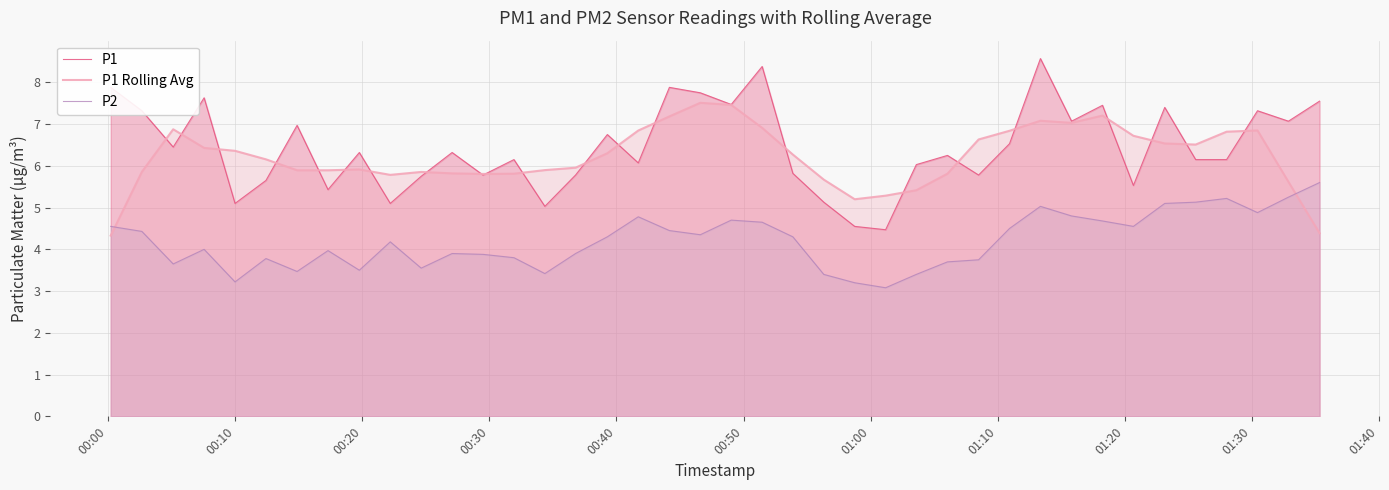

Reading right to left, transcribe all the data shown in this chart.

P1: 7.5	7.1	7.3	6.2	6.2	7.4	5.5	7.5	7.1	8.6	6.5	5.8	6.2	6.0	4.5	4.5	5.1	5.8	8.4	7.5	7.8	7.9	6.1	6.8	5.8	5.0	6.2	5.8	6.3	5.8	5.1	6.3	5.4	7.0	5.7	5.1	7.6	6.5	7.3	7.9
P1 Rolling Avg: 4.4	5.6	6.8	6.8	6.5	6.5	6.7	7.2	7.0	7.1	6.8	6.6	5.8	5.4	5.3	5.2	5.7	6.3	6.9	7.5	7.5	7.2	6.8	6.3	6.0	5.9	5.8	5.8	5.8	5.9	5.8	5.9	5.9	5.9	6.2	6.4	6.4	6.9	5.9	4.3
P2: 5.6	5.2	4.9	5.2	5.1	5.1	4.5	4.7	4.8	5.0	4.5	3.8	3.7	3.4	3.1	3.2	3.4	4.3	4.7	4.7	4.3	4.5	4.8	4.3	3.9	3.4	3.8	3.9	3.9	3.5	4.2	3.5	4.0	3.5	3.8	3.2	4.0	3.6	4.4	4.5